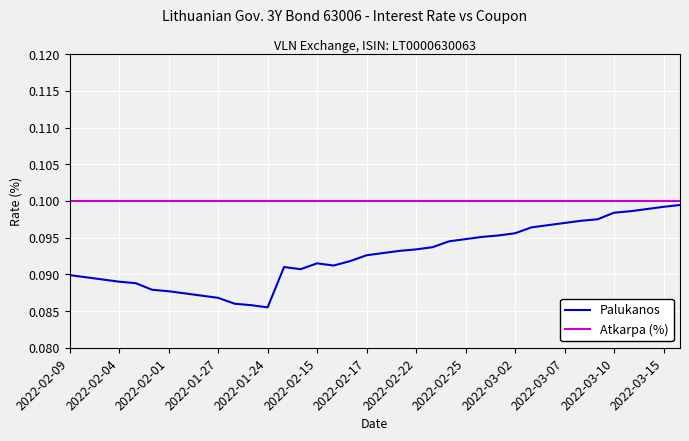

List the series in order of their overall mean, lowest first.

Palukanos, Atkarpa (%)